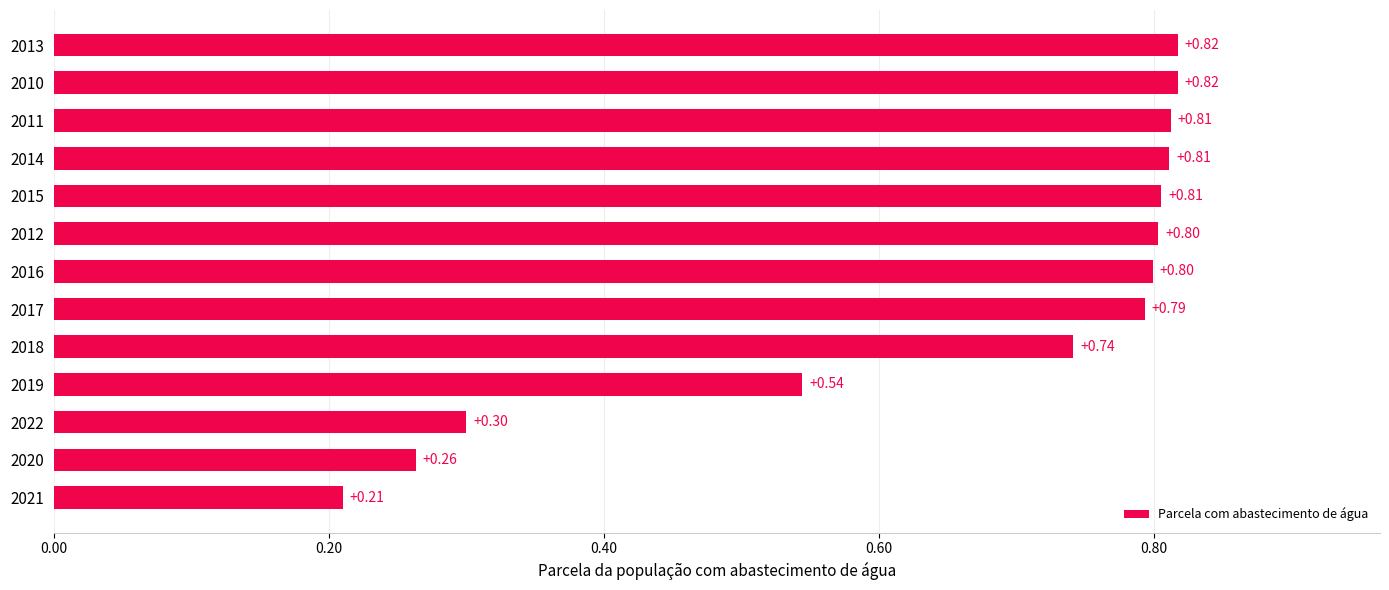

What is the sum of the values at 2021 and 2015?

1.0